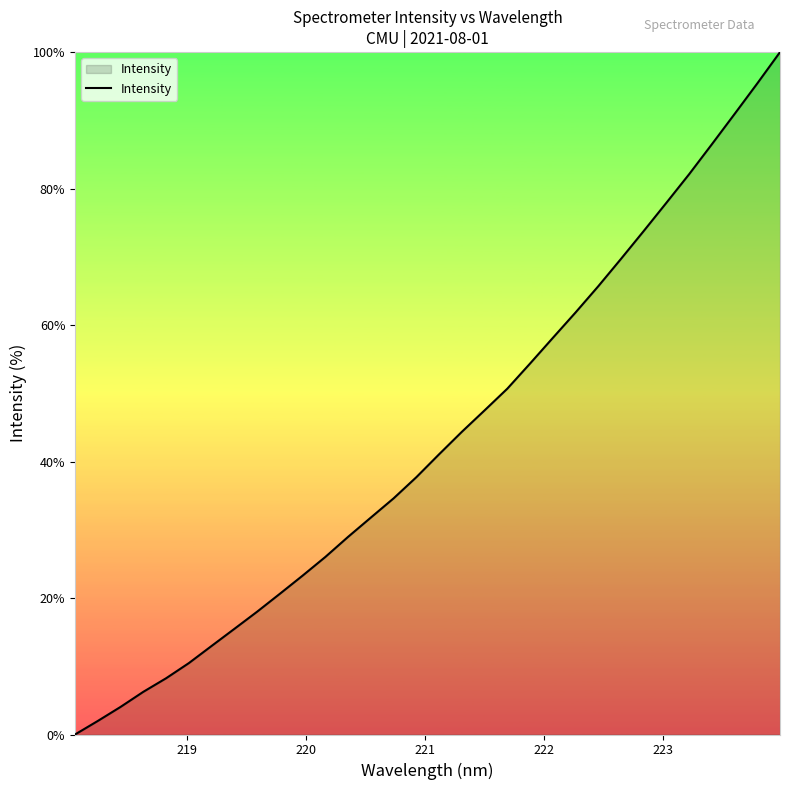

What is the difference between the maximum and minimum values?

100.0